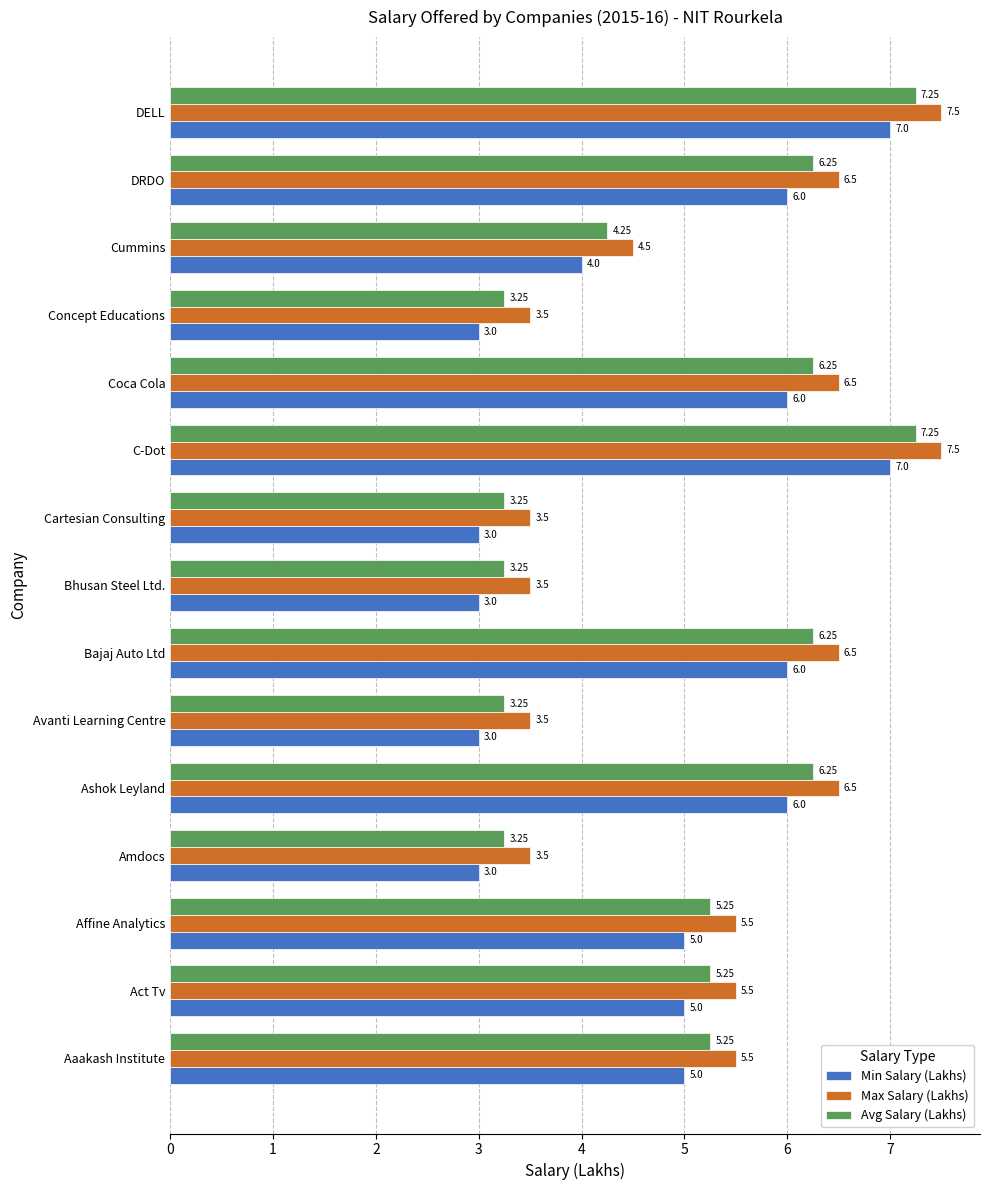

Rank the series by their average value, from highest to lowest.

Max Salary (Lakhs), Avg Salary (Lakhs), Min Salary (Lakhs)